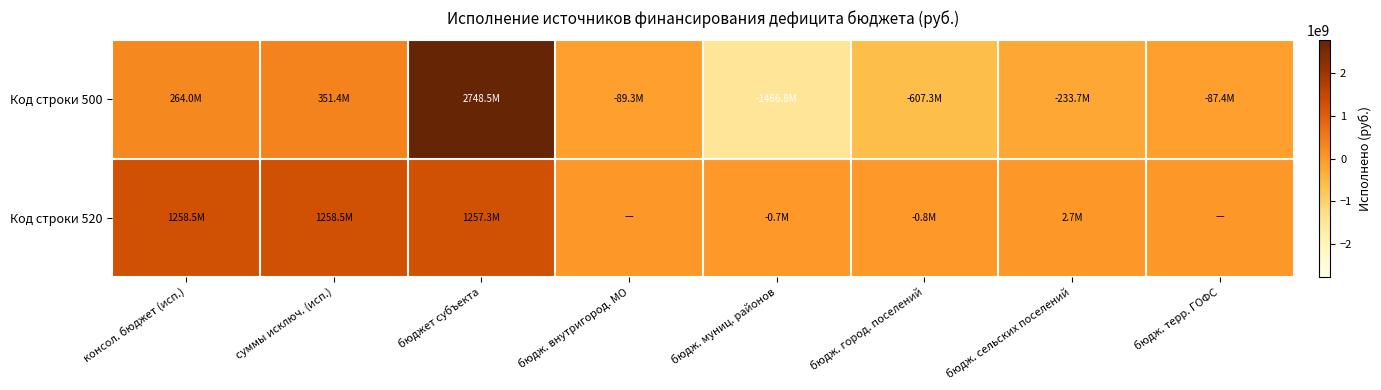

List the series in order of their peak value, highest first.

Код строки 500, Код строки 520